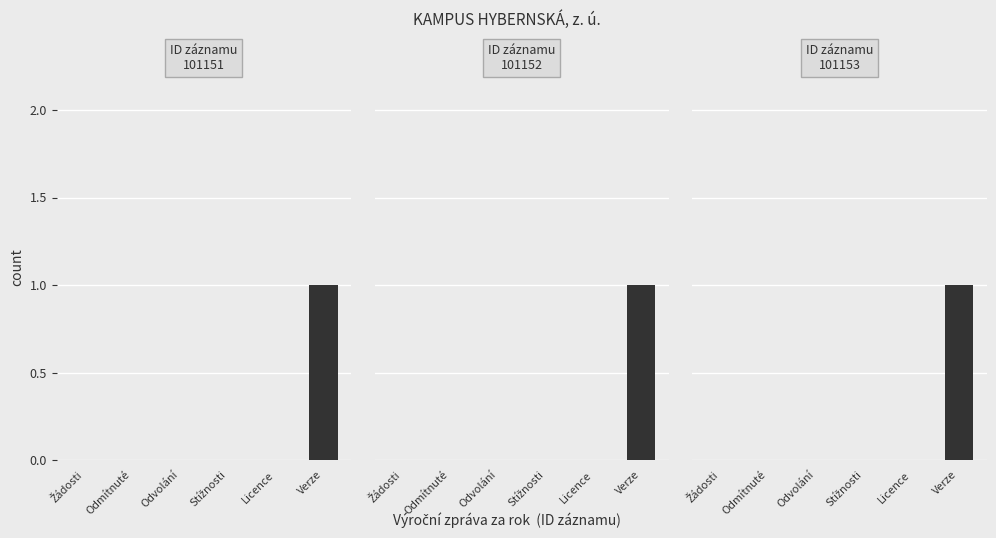

True or false: Rok 2022 has a value of 0 at Žádosti.

True